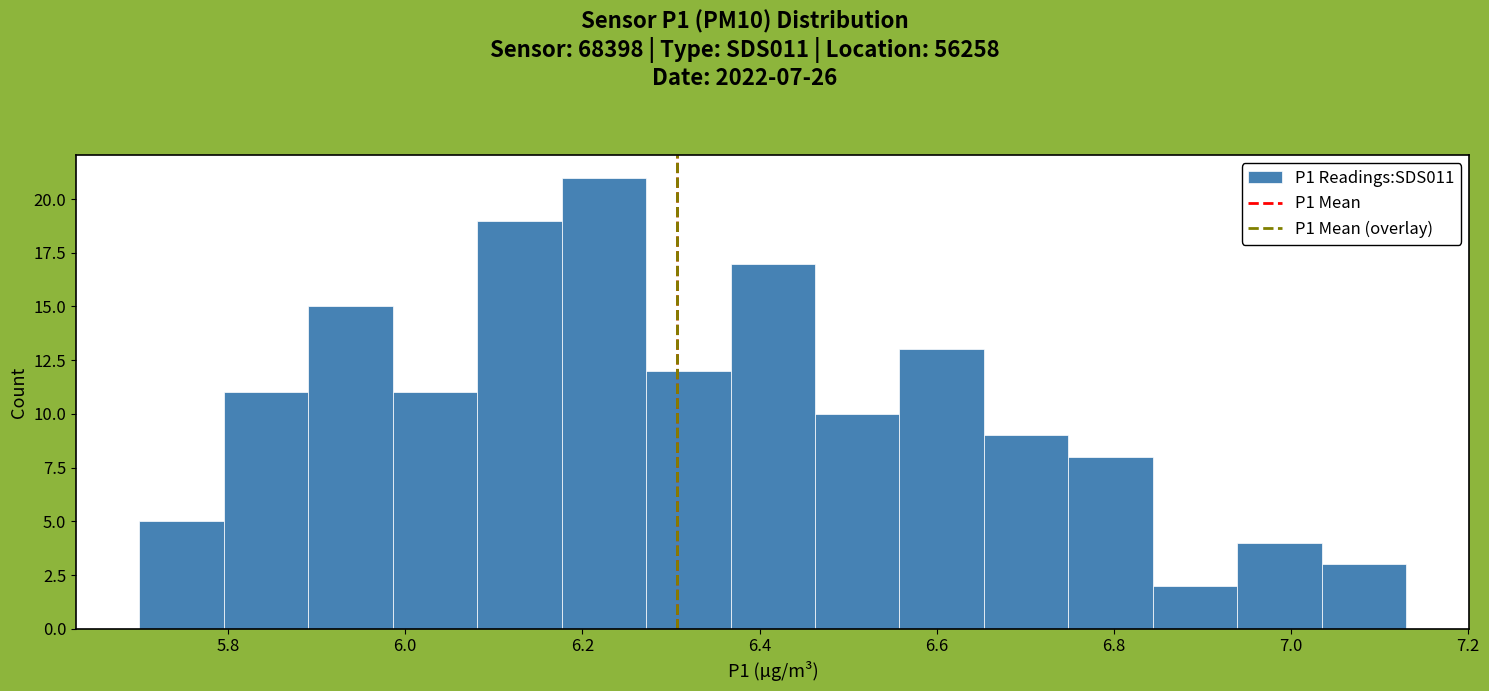

Which range on the x-axis has the tallest bar?

6.18 to 6.28